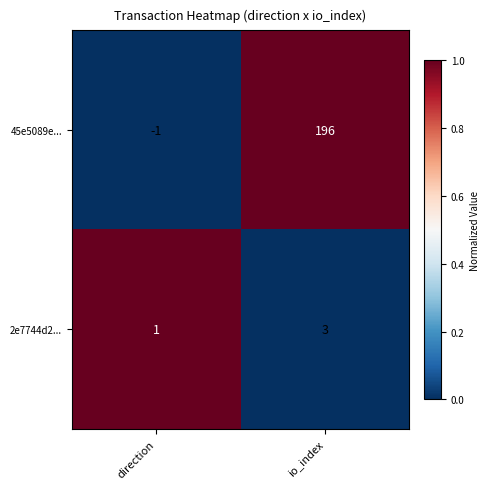

The 45e5089e... series shows 0 at direction. True or false?

False